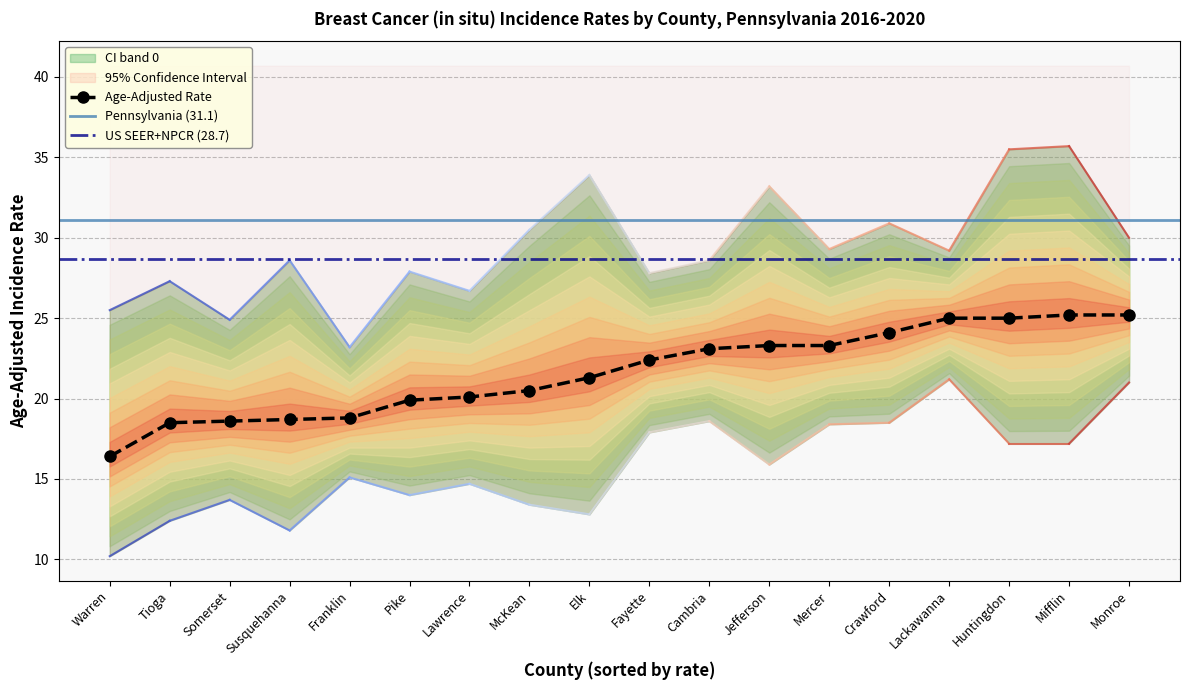

The Age-Adjusted Rate series shows 30.7 at Tioga. True or false?

False